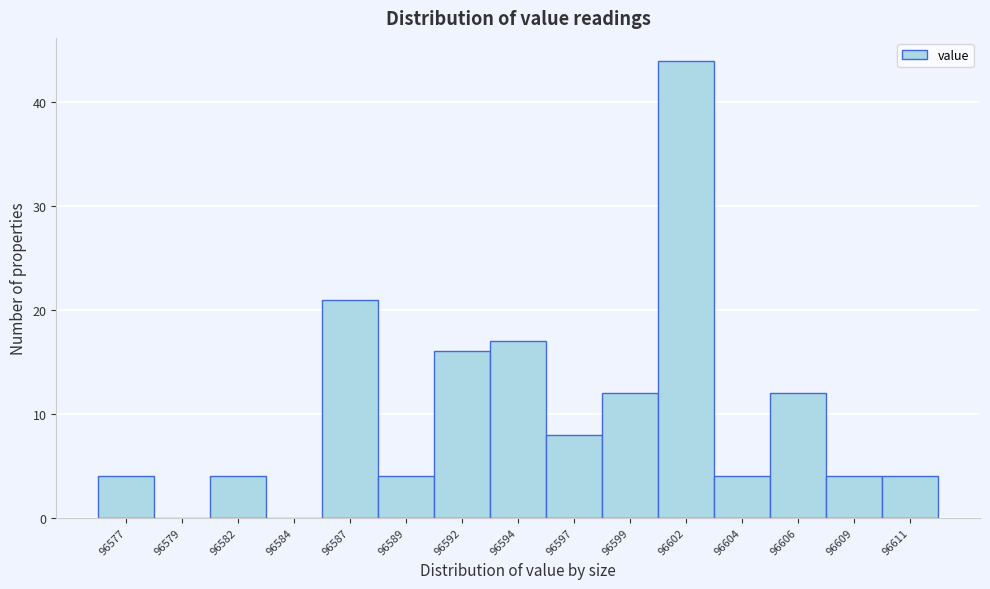

Reading left to right, what are all the values shown in this chart?

96577=4	96579=0	96582=4	96584=0	96587=21	96589=4	96592=16	96594=17	96597=8	96599=12	96602=44	96604=4	96606=12	96609=4	96611=4